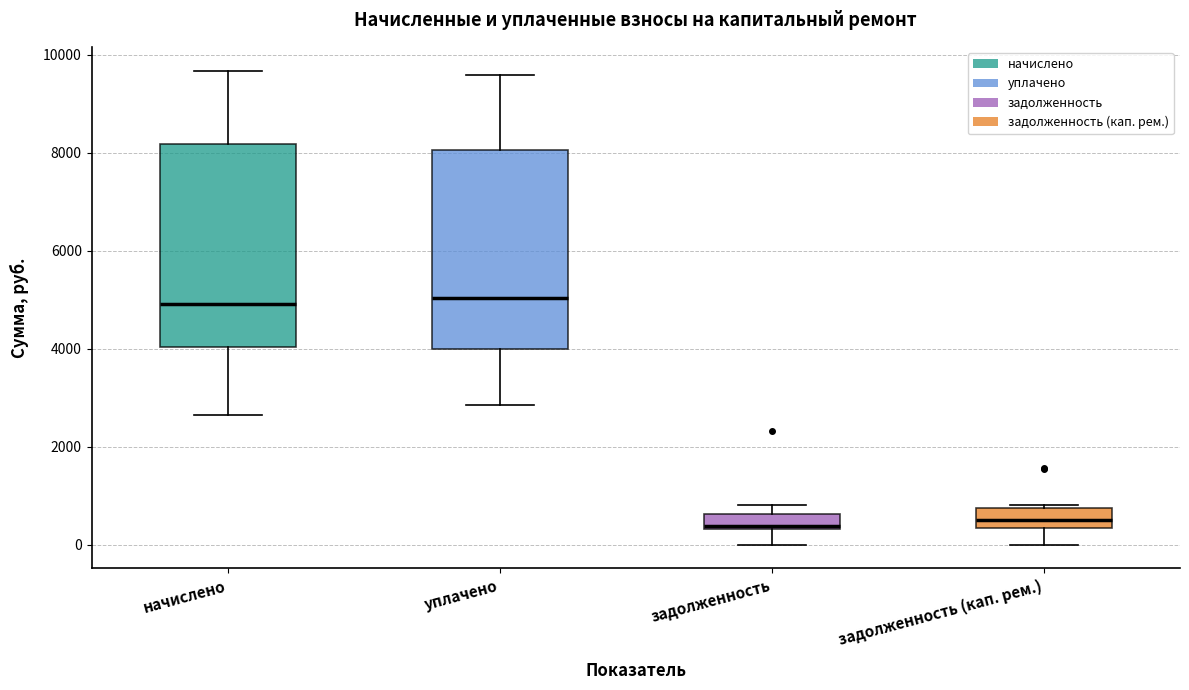

Reading left to right, transcribe this box plot: for each box, give where its median line is, the range the box spans, and where its two whiskers end, as read against the y-axis. The values are not printed on the chart, so give them approximately, as read against the axis.

начислено: median 5000, box 4000 to 8200, whiskers 2600 to 9600
уплачено: median 5000, box 4000 to 8000, whiskers 2800 to 9600
задолженность: median 400, box 400 to 600, whiskers 0 to 800
задолженность (кап. рем.): median 600, box 400 to 800, whiskers 0 to 800 (just above the box's upper edge)